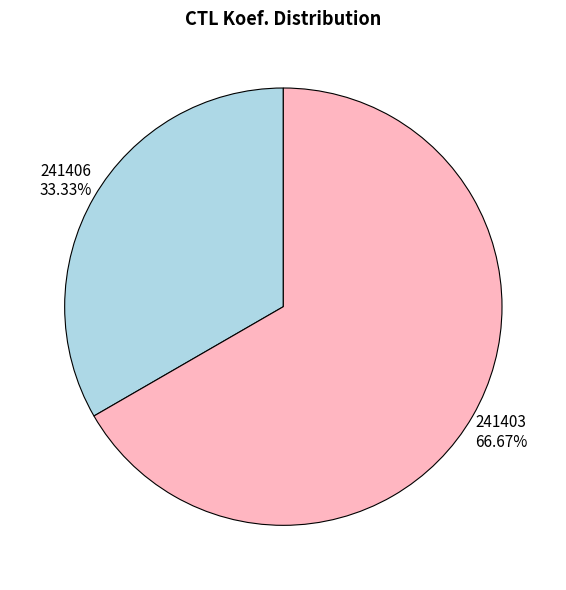

To the nearest percent, what portion does 241403 represent?

67%